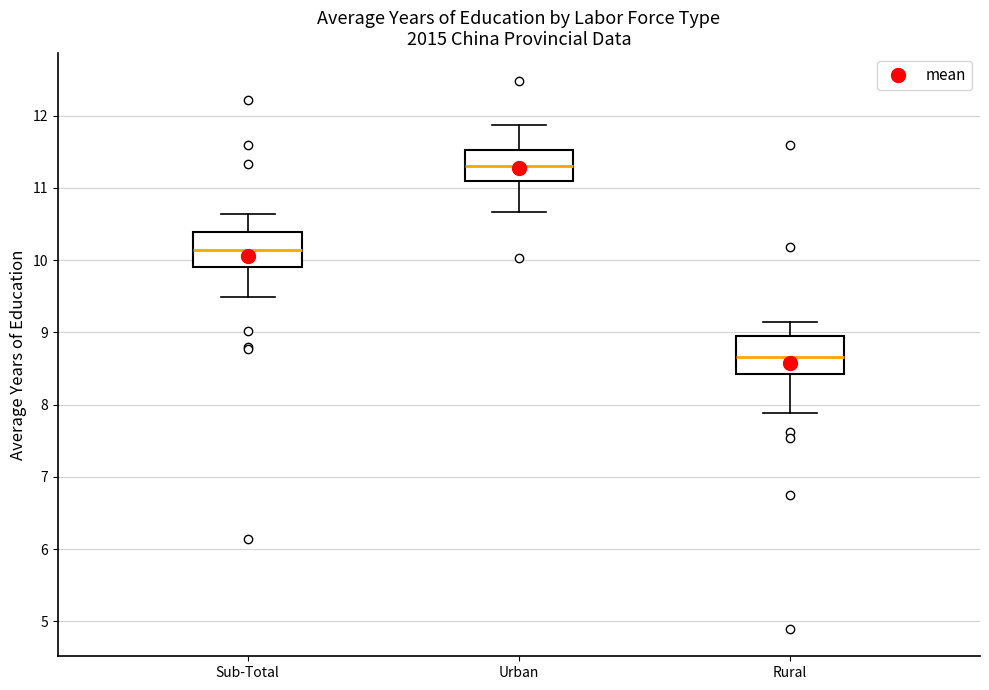

Which box has the lowest median line?

Rural